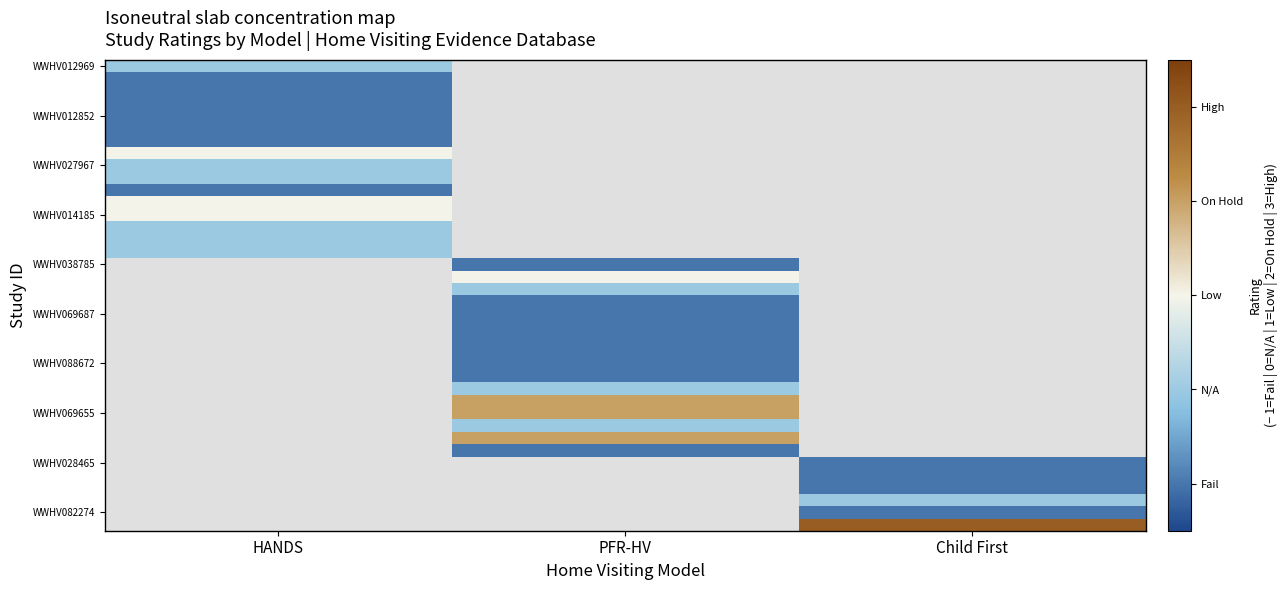

Which has a higher value, PFR-HV or HANDS?

HANDS